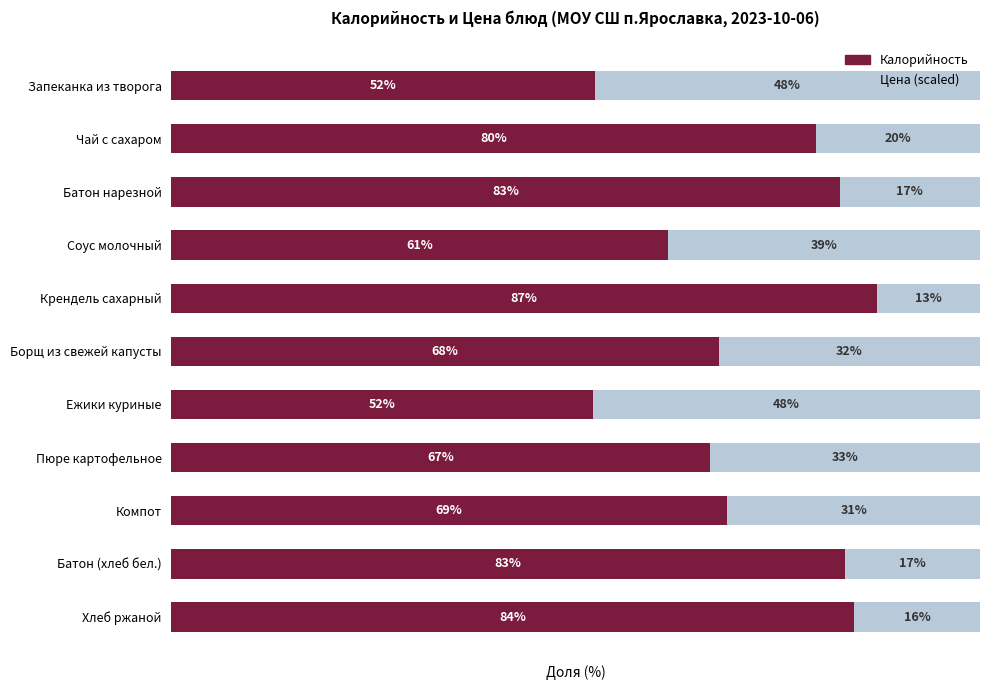

What are all the series names shown in the legend?

Калорийность, Цена (scaled)